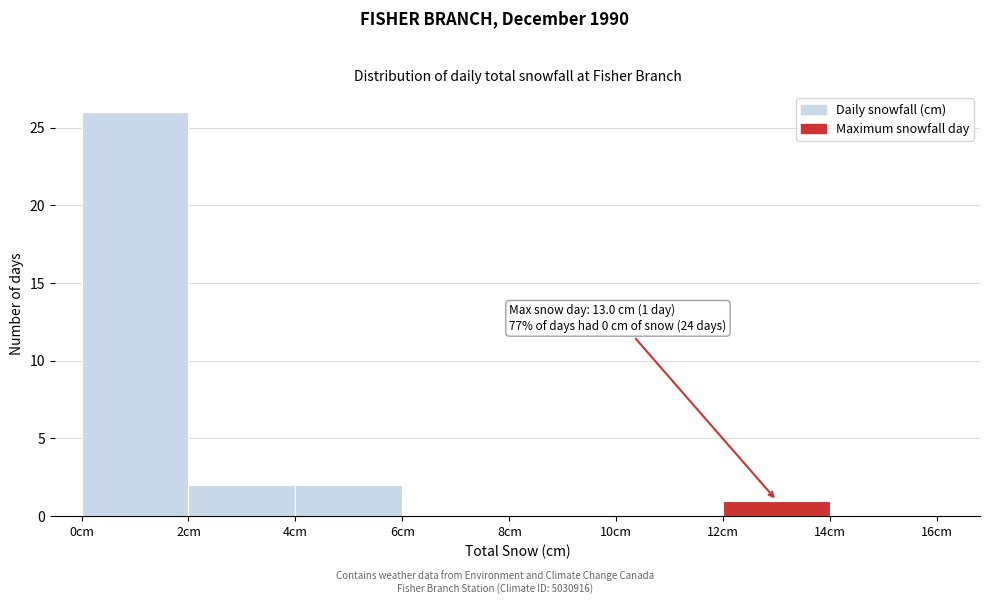

Which range on the x-axis has the tallest bar?

0 to 2